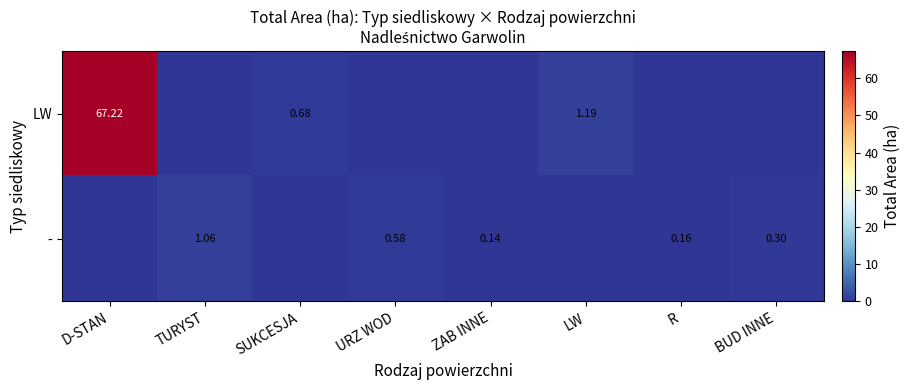

Is the value of LW at D-STAN greater than the value of - at BUD INNE?

Yes